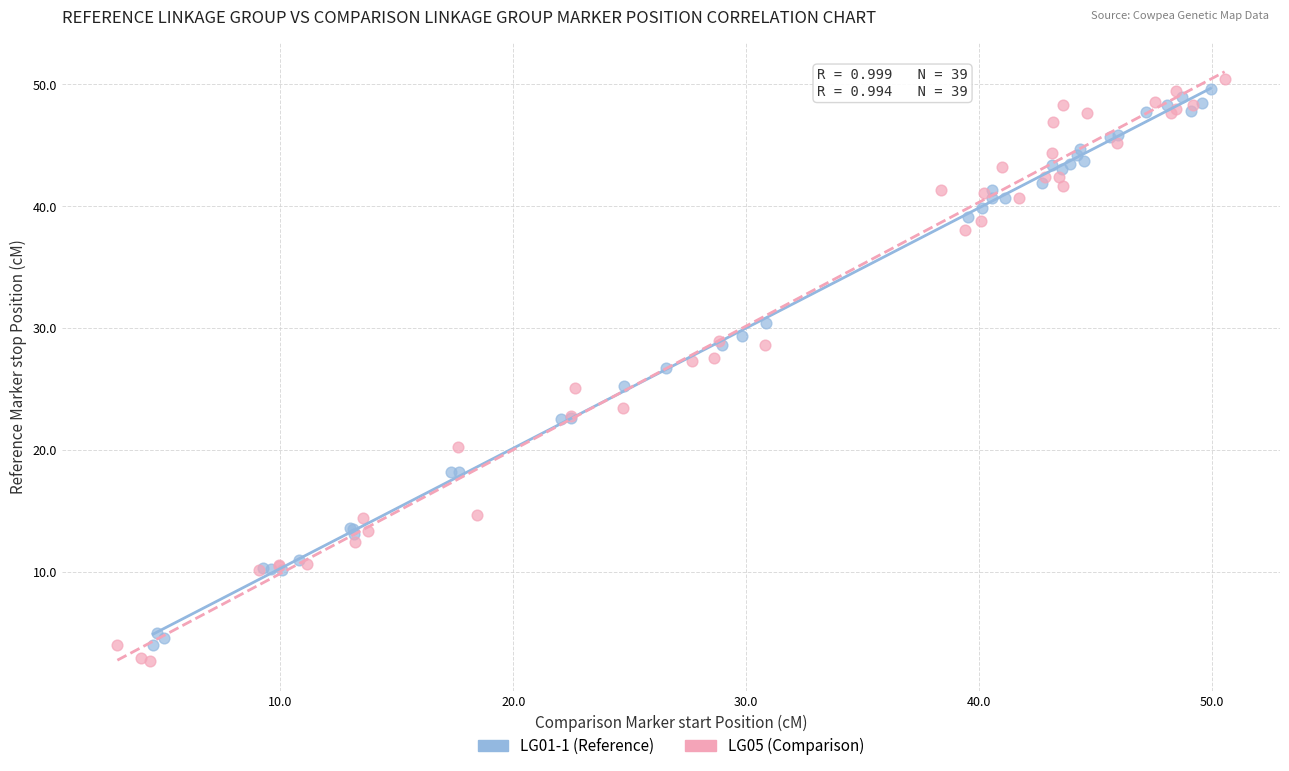

Which series has the widest spread of Y values?

LG05 (Comparison)